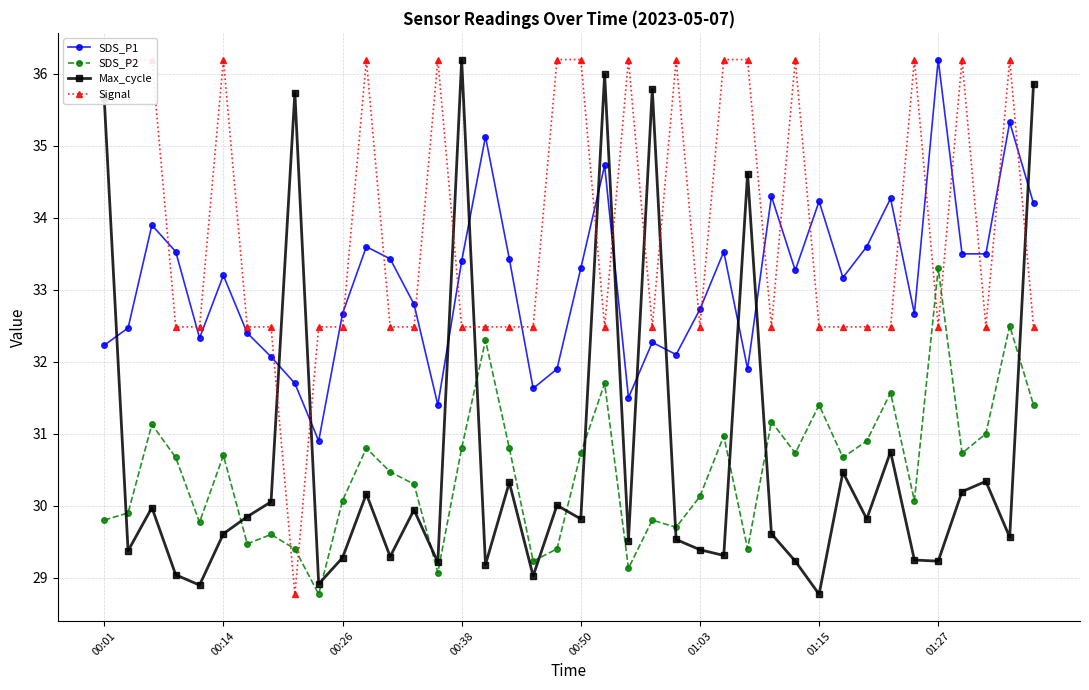

What are all the series names shown in the legend?

SDS_P1, SDS_P2, Max_cycle, Signal